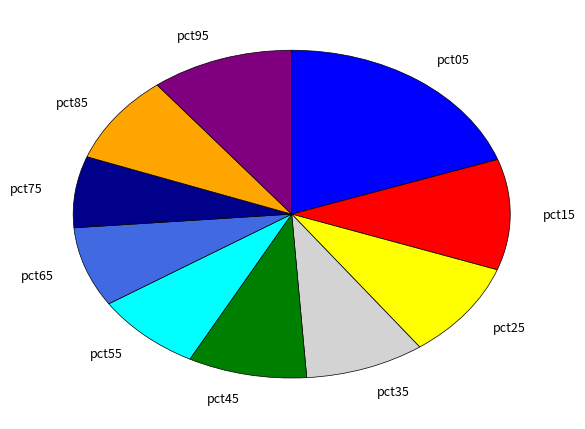

Is the sum of pct15 and pct05 greater than half?

No